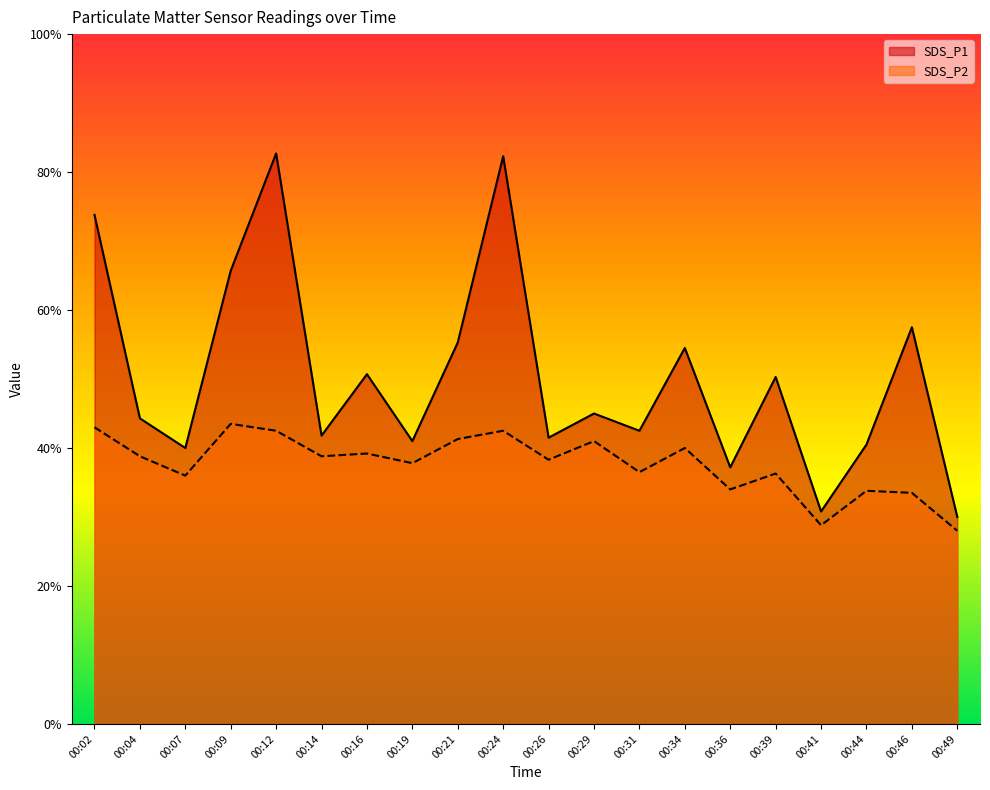

Reading left to right, extract all data points from this chart.

SDS_P1: 7.4	4.4	4.0	6.6	8.3	4.2	5.1	4.1	5.5	8.2	4.2	4.5	4.2	5.5	3.7	5.0	3.1	4.0	5.8	3.0
SDS_P2: 4.3	3.9	3.6	4.3	4.2	3.9	3.9	3.8	4.1	4.2	3.8	4.1	3.6	4.0	3.4	3.6	2.9	3.4	3.4	2.8